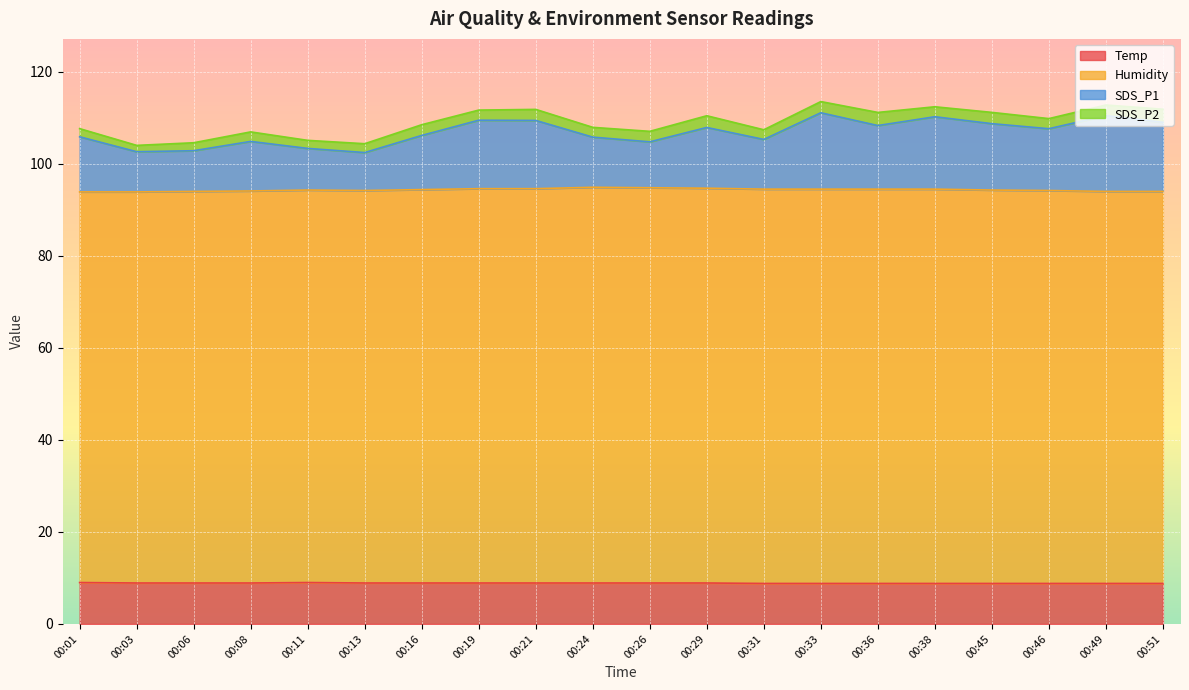

Is it true that Temp equals 14.4 at 00:49?

False